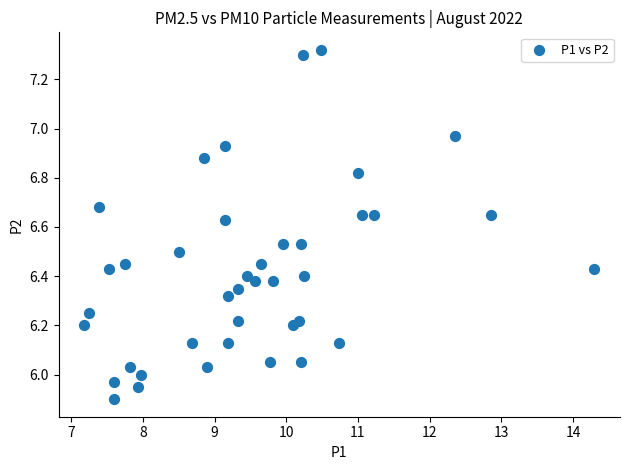

What is the range of Y values (max minus min)?

1.4